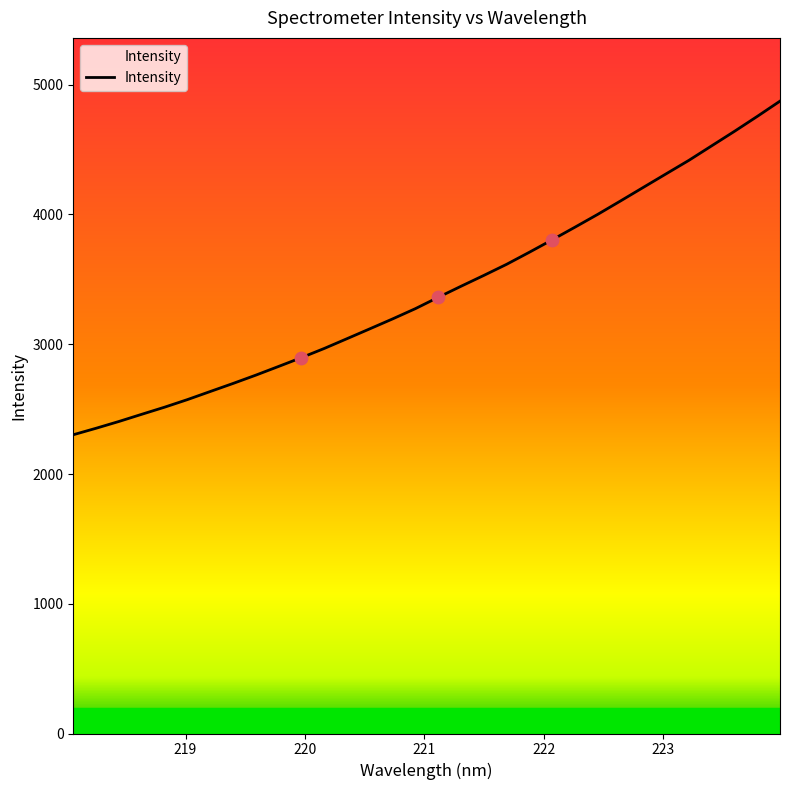

What is the minimum value shown in the chart?

2302.6